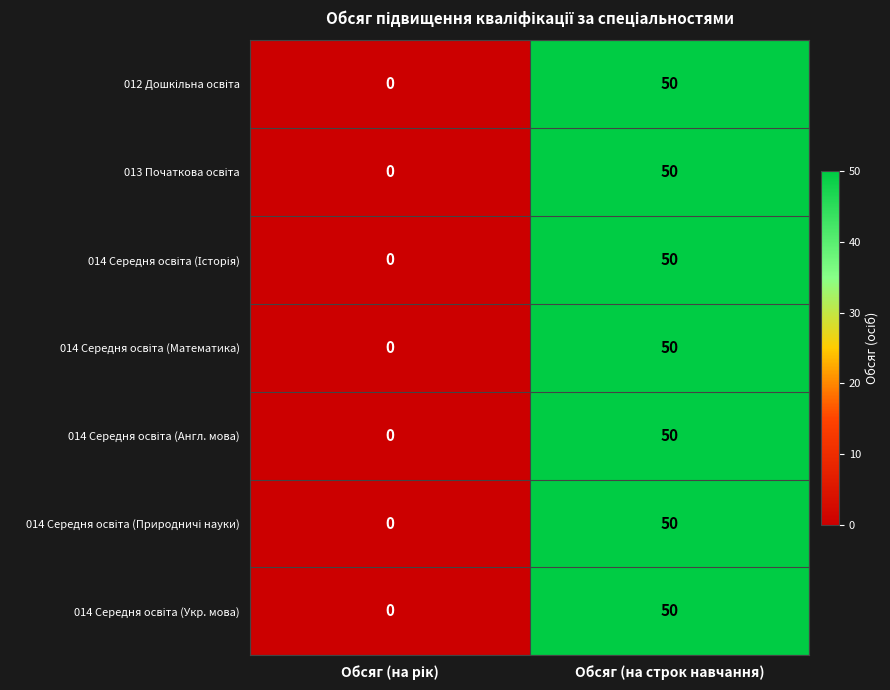

At which category is the sum across all series the highest?

Обсяг (на строк навчання)